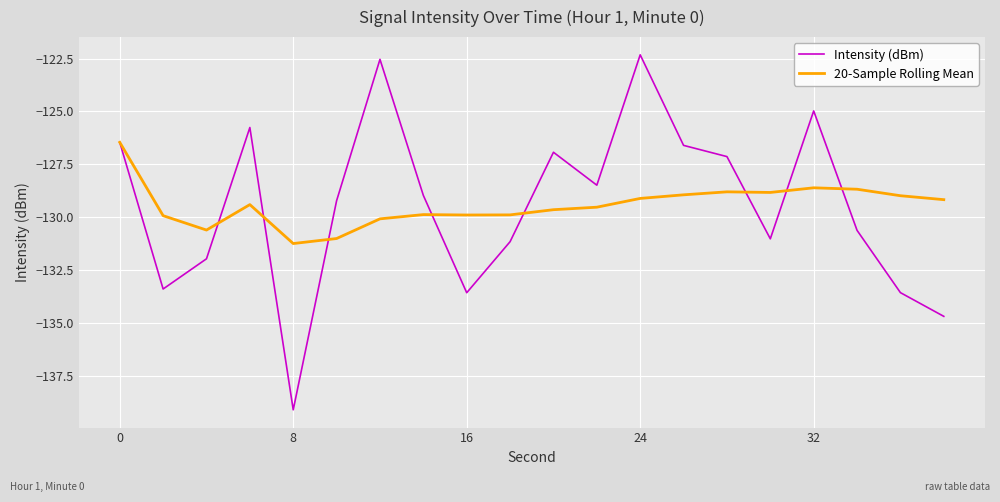

Which series has the largest range (max minus min)?

Intensity (dBm)